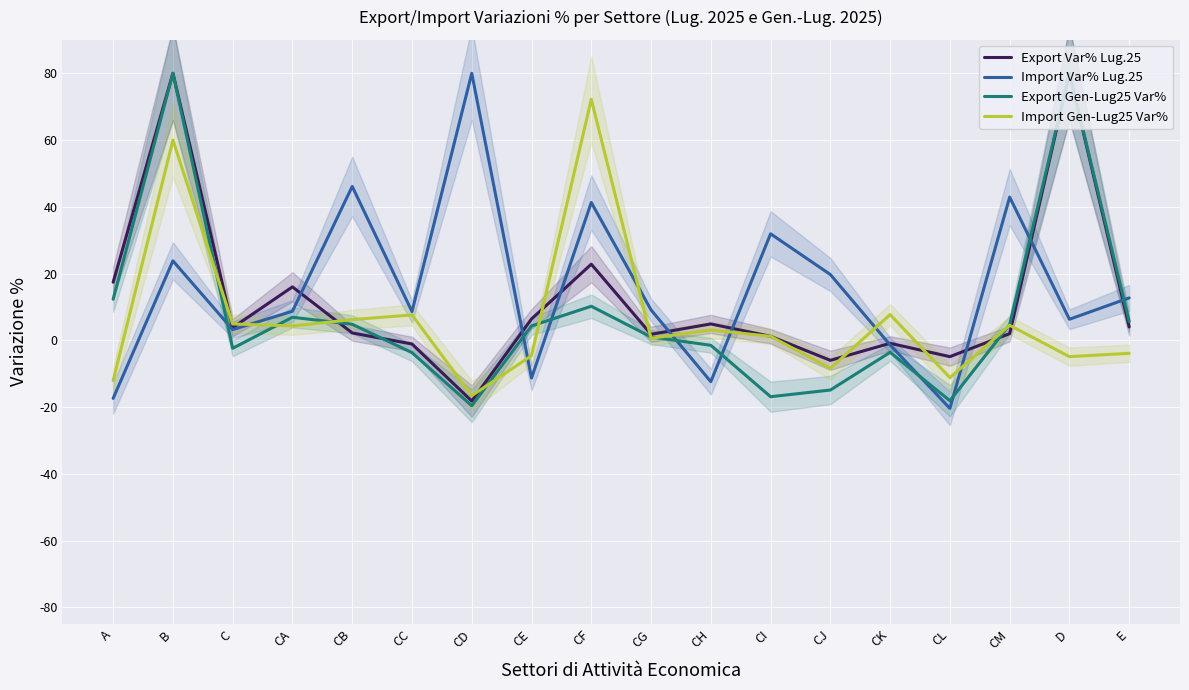

The Export Var% Lug.25 series shows -0.4 at CK. True or false?

False